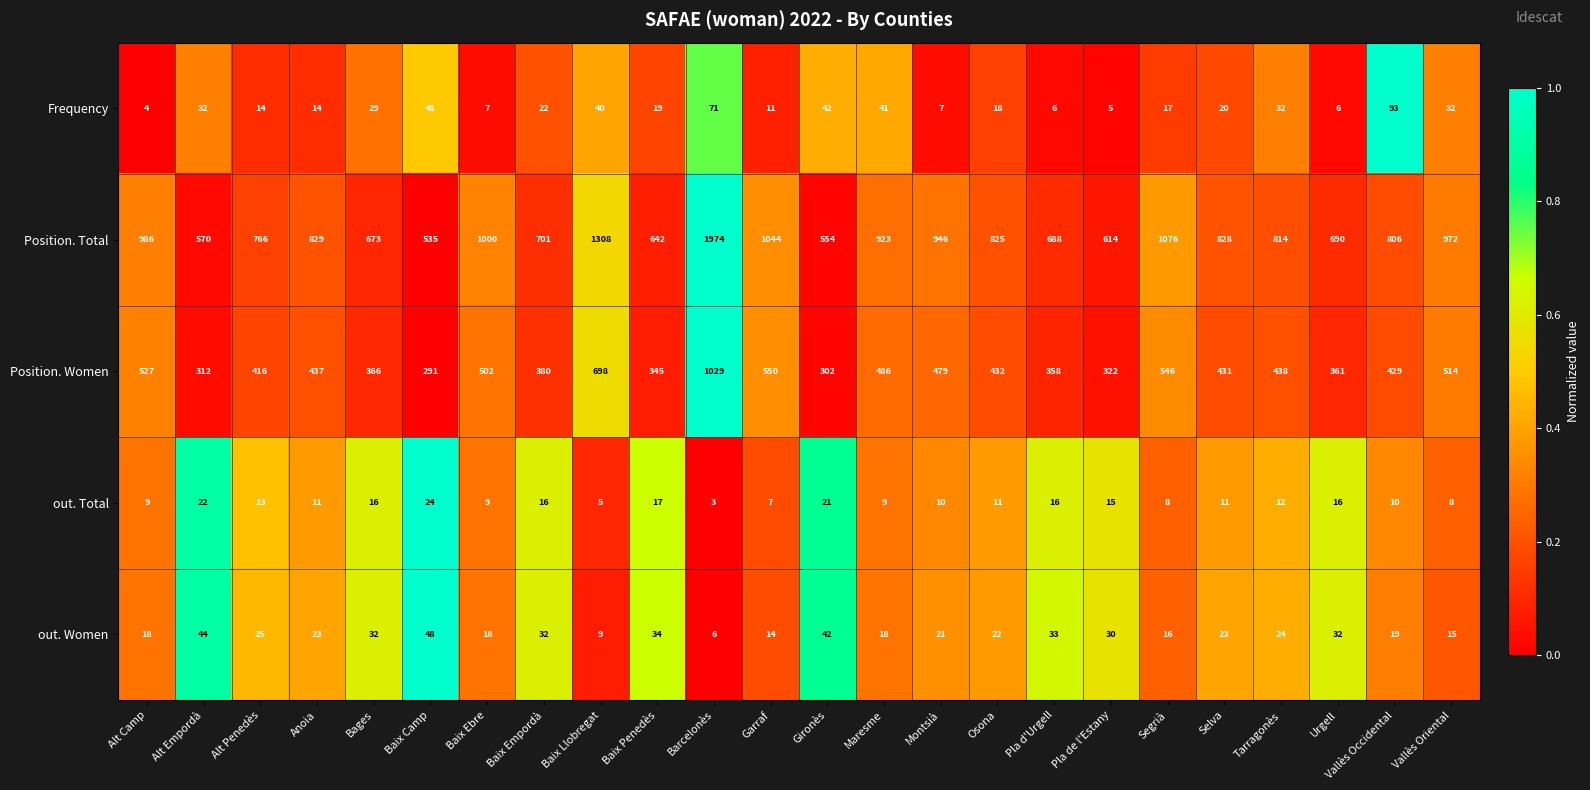

Count the number of categories in the chart.

24